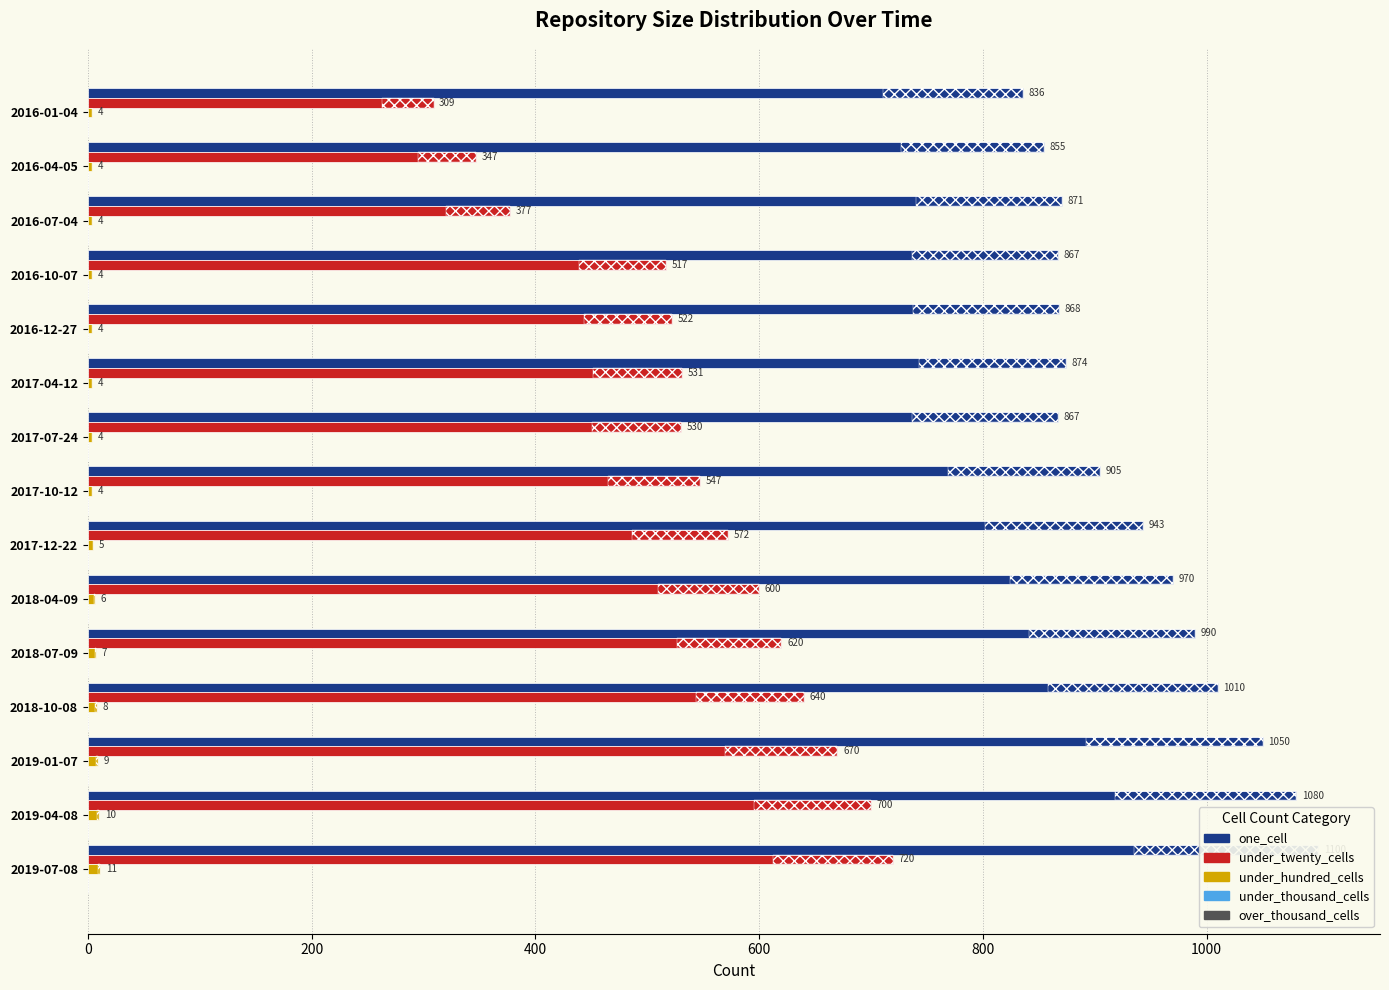

True or false: over_thousand_cells has a value of 0.3 at 9.

False